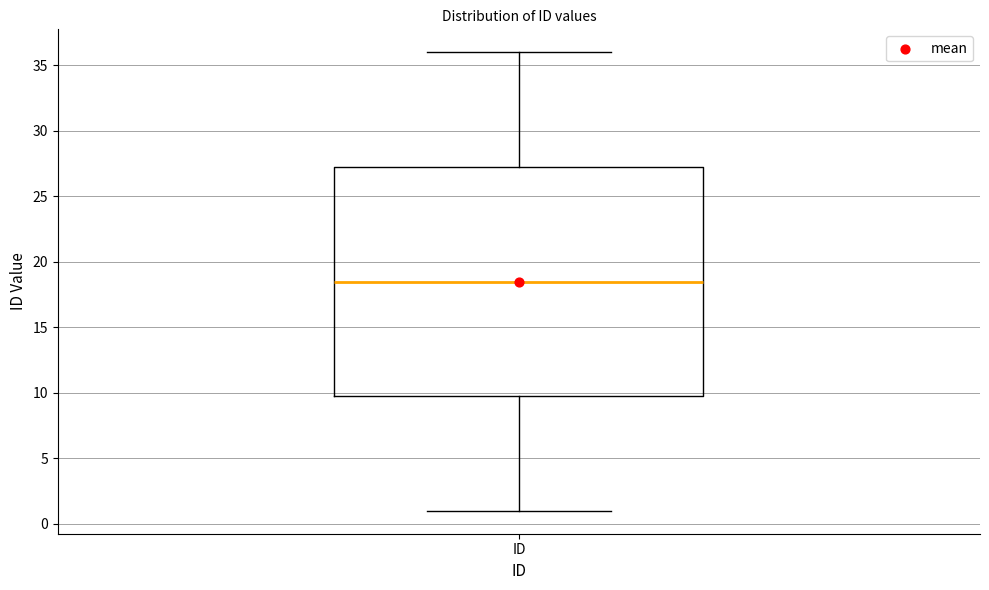

Read this box plot against the y-axis: the position of the median line, the range covered by the box, and the ends of both whiskers. The values are not printed on the chart, so give them approximately, as read against the axis.

median 18.5, box 10.0 to 27.5, whiskers 1.0 to 36.0